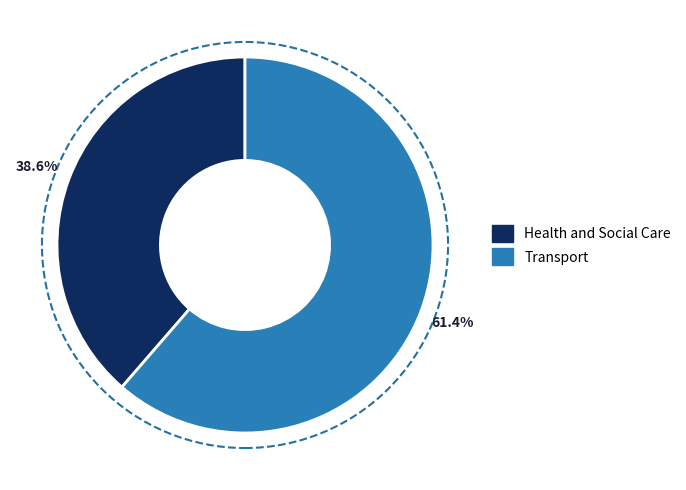

What percentage is the Transport slice, to the nearest percent?

61%